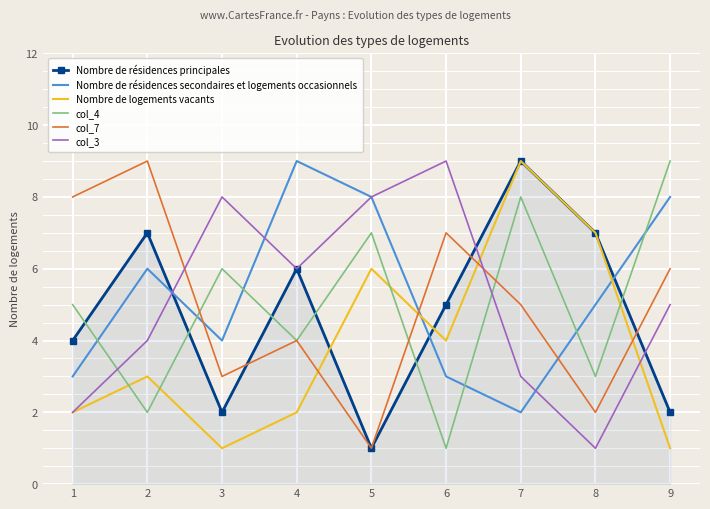

Between 2 and 6, which series saw the biggest shift?

col_3